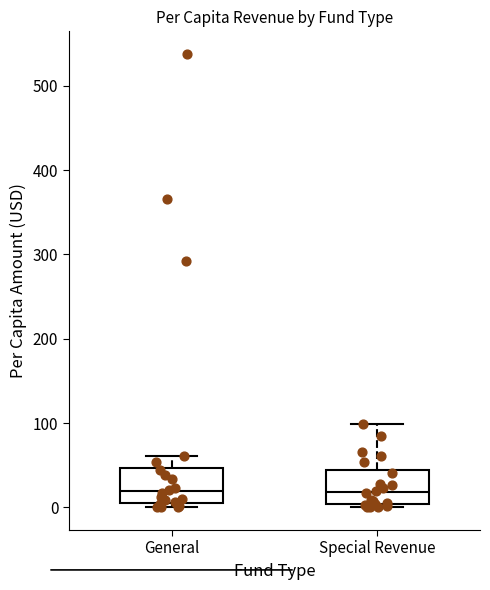

Reading left to right, transcribe this box plot: for each box, give where its median line is, the range the box spans, and where its two whiskers end, as read against the y-axis. The values are not printed on the chart, so give them approximately, as read against the axis.

General: median 20, box 10 to 50, whiskers 0 to 60
Special Revenue: median 20, box 0 to 40, whiskers 0 (just below the box's lower edge) to 100